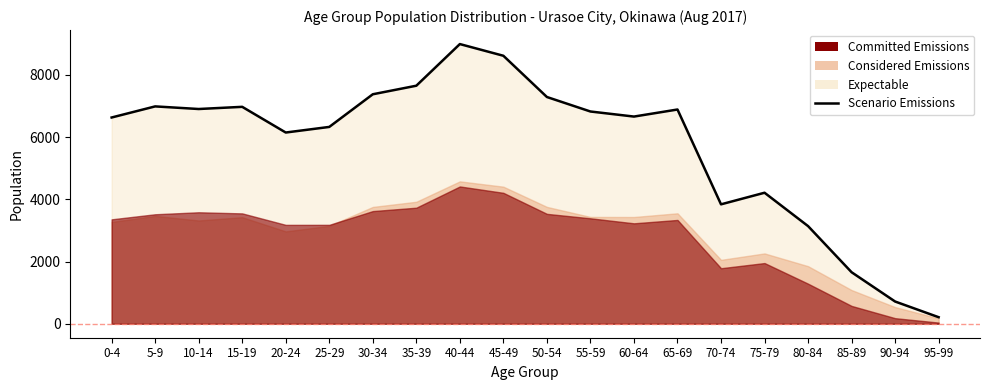

What is the sum of all values?

114045